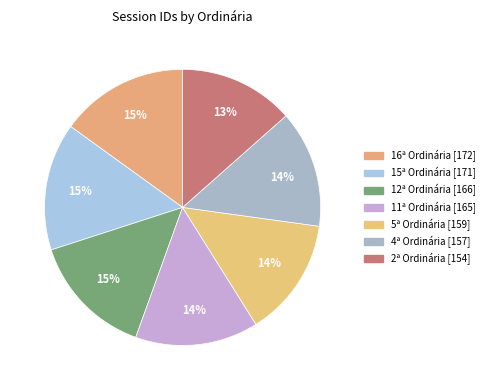

Which category has the smallest portion of the pie?

2ª Ordinária